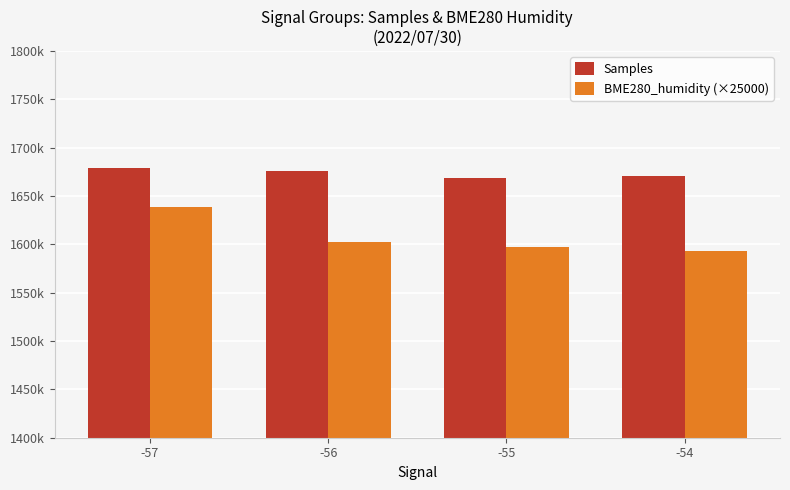

What are all the series names shown in the legend?

Samples, BME280_humidity (×25000)